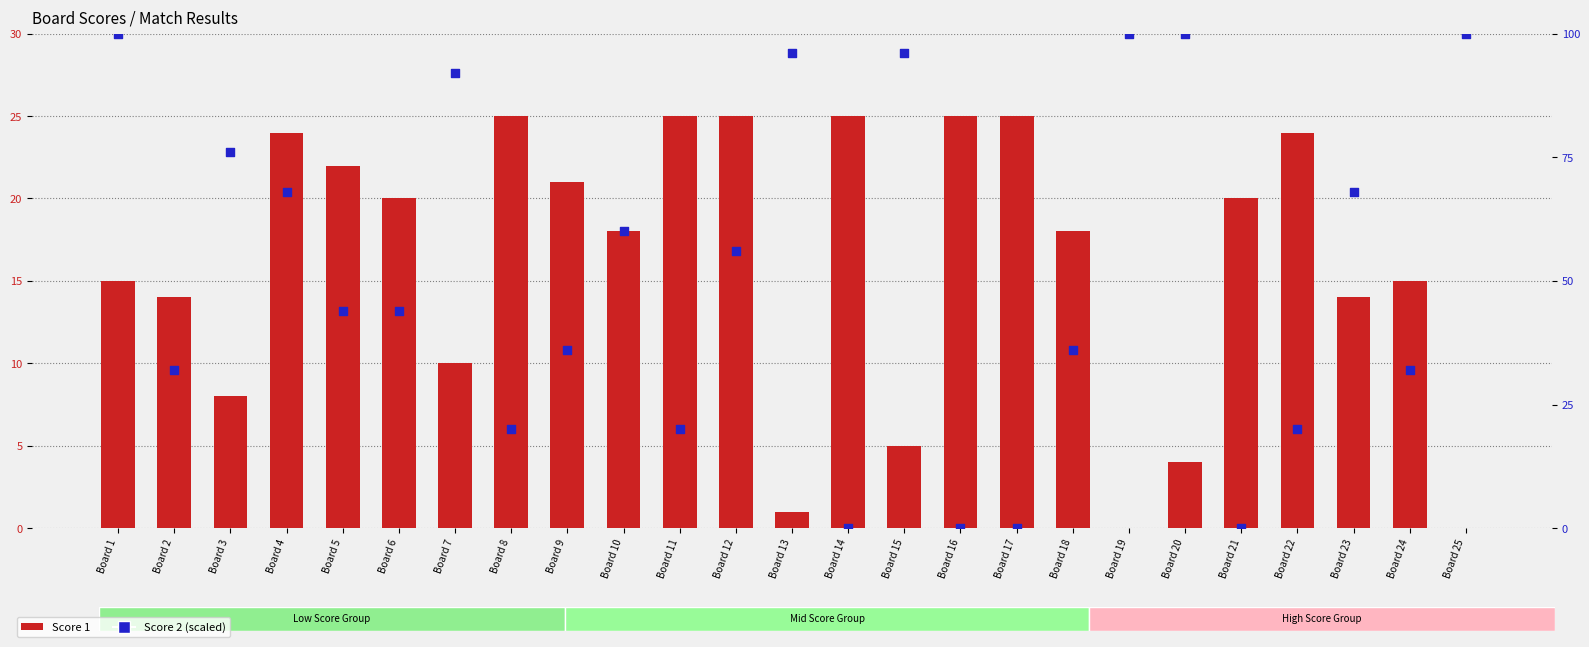

Which series contains the lowest Y value?

Score 1